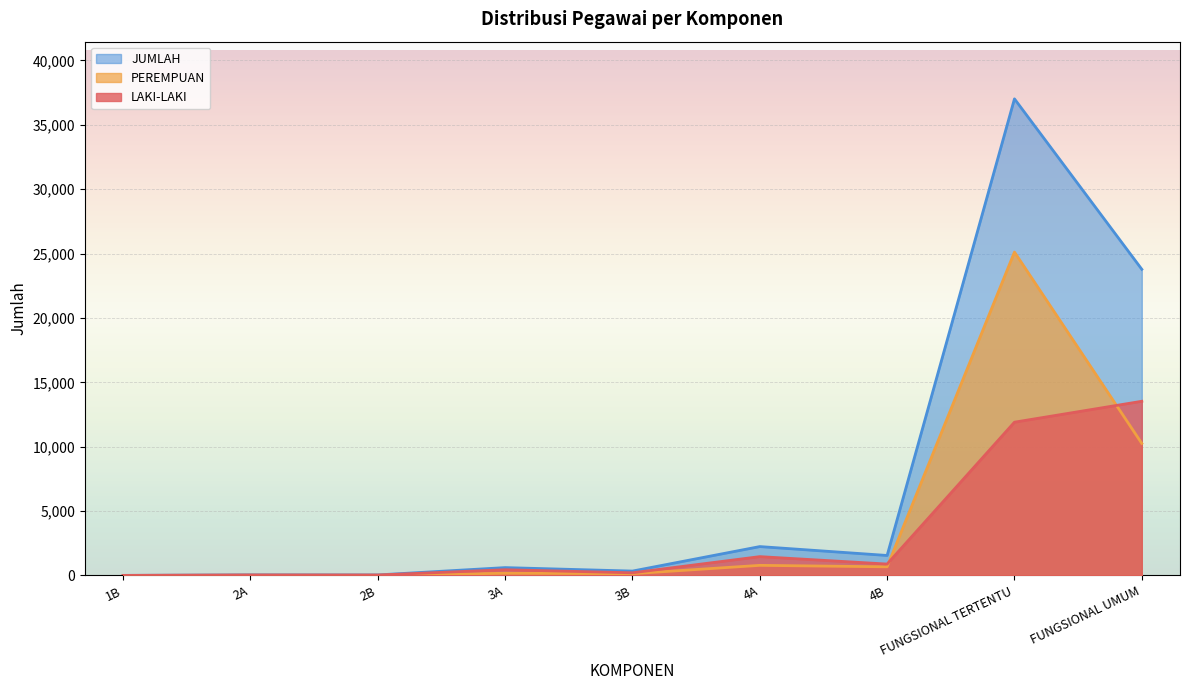

What is the average value of the PEREMPUAN series?

4126